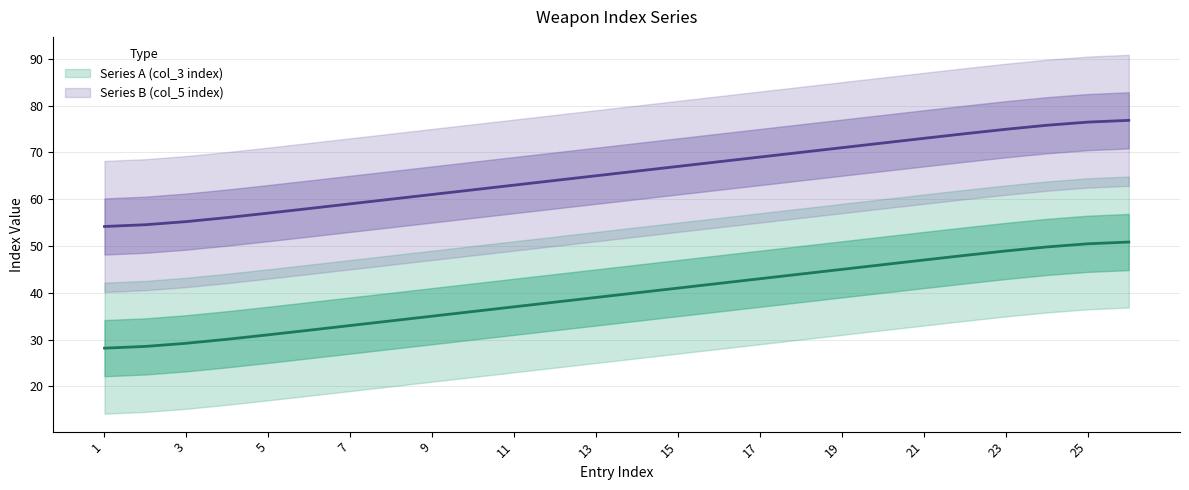

At which label does Series B (col_5 index) reach its minimum?

1